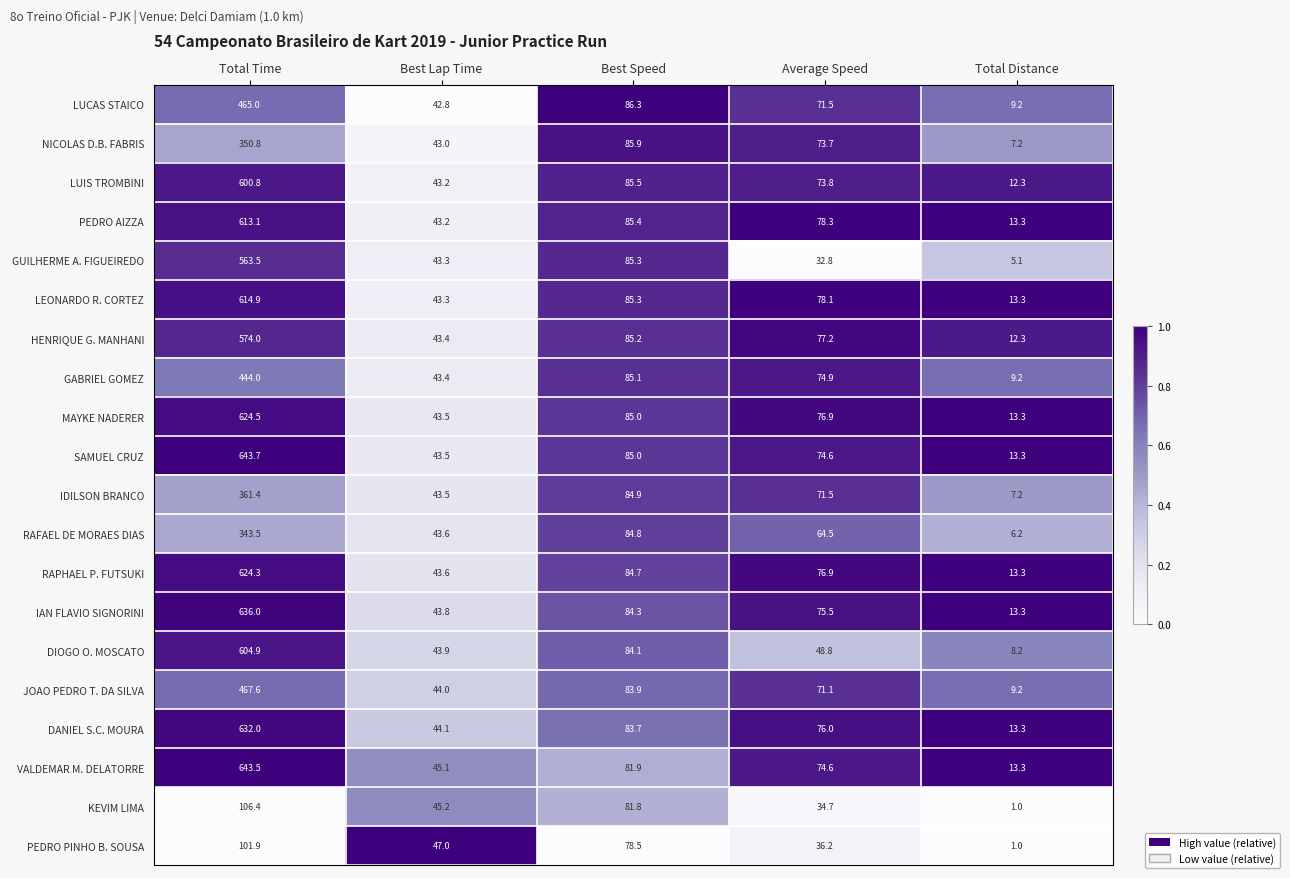

What is the sum of the GUILHERME A. FIGUEIREDO values at Total Time and Best Speed?

648.8